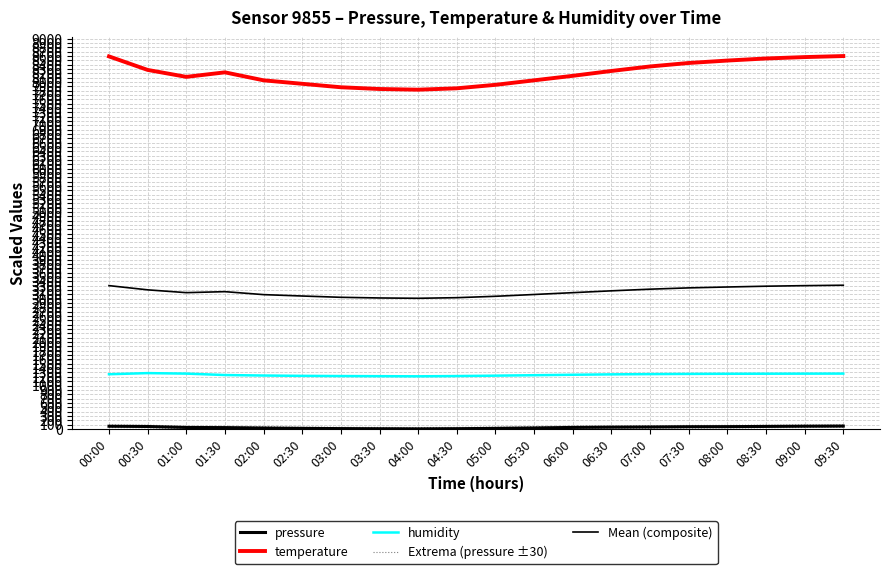

How many data points in pressure are above 33?

9